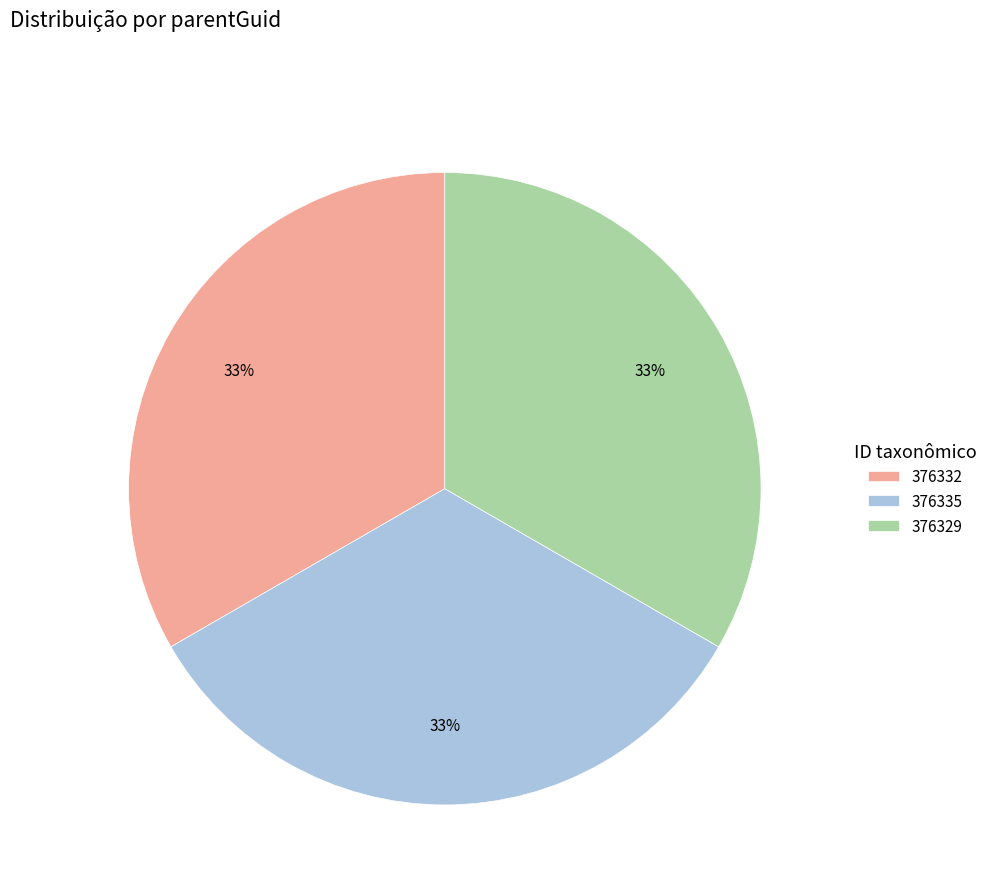

The 376332 slice represents 25% of the pie. True or false?

False